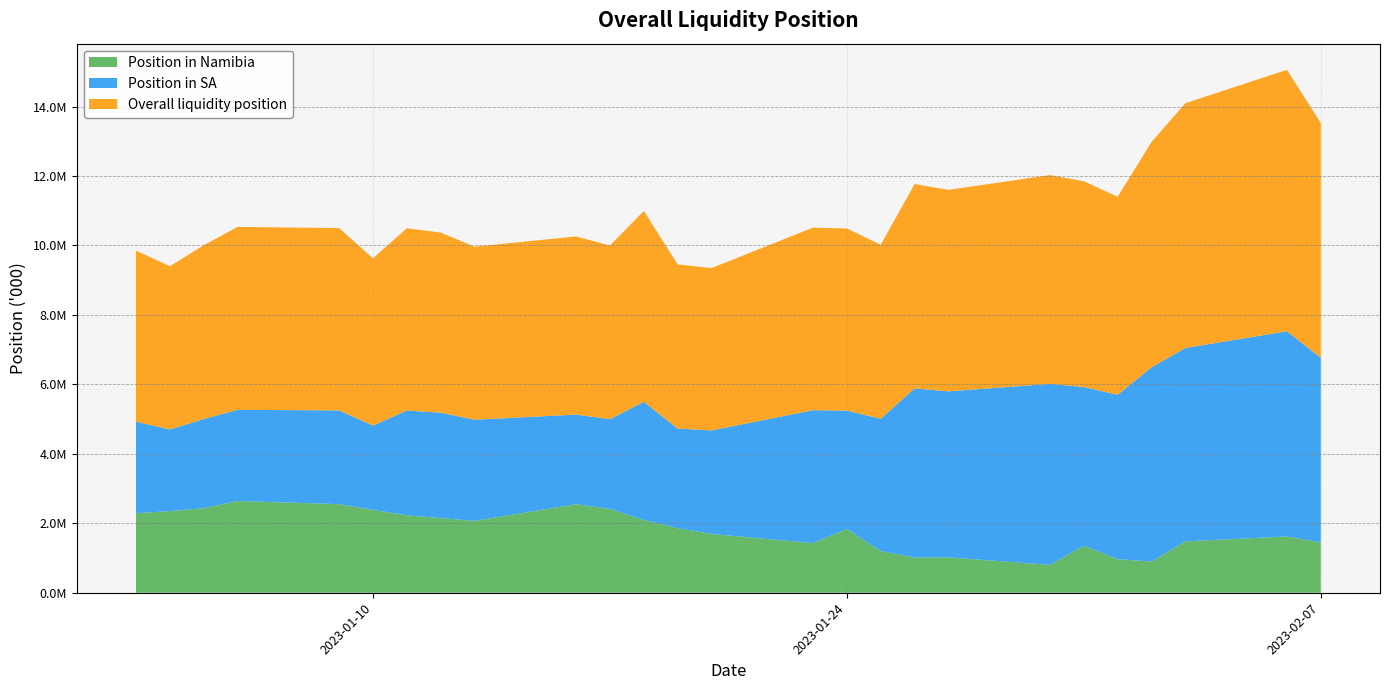

Reading right to left, transcribe all the data shown in this chart.

Position in Namibia: 2023-02-07=1446894.2	2023-02-06=1619733.9	2023-02-03=1478991.3	2023-02-02=900356.6	2023-02-01=966657.5	2023-01-31=1354514.0	2023-01-30=801061.5	2023-01-27=1018790.5	2023-01-26=1014708.3	2023-01-25=1200416.6	2023-01-24=1836838.8	2023-01-23=1428722.8	2023-01-20=1693344.0	2023-01-19=1861254.5	2023-01-18=2096786.6	2023-01-17=2413885.3	2023-01-16=2550667.7	2023-01-13=2069350.2	2023-01-12=2150578.4	2023-01-11=2229244.0	2023-01-10=2388963.6	2023-01-09=2550968.5	2023-01-06=2642328.5	2023-01-05=2433441.2	2023-01-04=2351196.7	2023-01-03=2288531.6
Position in SA: 2023-02-07=5316522.8	2023-02-06=5908753.3	2023-02-03=5568797.1	2023-02-02=5589258.7	2023-02-01=4734171.6	2023-01-31=4569288.2	2023-01-30=5211798.8	2023-01-27=4781413.8	2023-01-26=4868792.5	2023-01-25=3808798.6	2023-01-24=3406977.1	2023-01-23=3828006.8	2023-01-20=2980095.2	2023-01-19=2866310.8	2023-01-18=3400433.1	2023-01-17=2583922.6	2023-01-16=2579150.3	2023-01-13=2912446.4	2023-01-12=3034652.8	2023-01-11=3018547.4	2023-01-10=2424819.9	2023-01-09=2698895.5	2023-01-06=2624573.8	2023-01-05=2569043.7	2023-01-04=2349589.0	2023-01-03=2637354.5
Overall liquidity position: 2023-02-07=6763417.0	2023-02-06=7528487.2	2023-02-03=7047788.4	2023-02-02=6489615.4	2023-02-01=5700829.1	2023-01-31=5923802.2	2023-01-30=6012860.3	2023-01-27=5800204.2	2023-01-26=5883500.8	2023-01-25=5009215.2	2023-01-24=5243815.9	2023-01-23=5256729.6	2023-01-20=4673439.1	2023-01-19=4727565.3	2023-01-18=5497219.7	2023-01-17=4997807.8	2023-01-16=5129817.9	2023-01-13=4981796.6	2023-01-12=5185231.2	2023-01-11=5247791.5	2023-01-10=4813783.5	2023-01-09=5249864.0	2023-01-06=5266902.3	2023-01-05=5002484.8	2023-01-04=4700785.7	2023-01-03=4925886.1